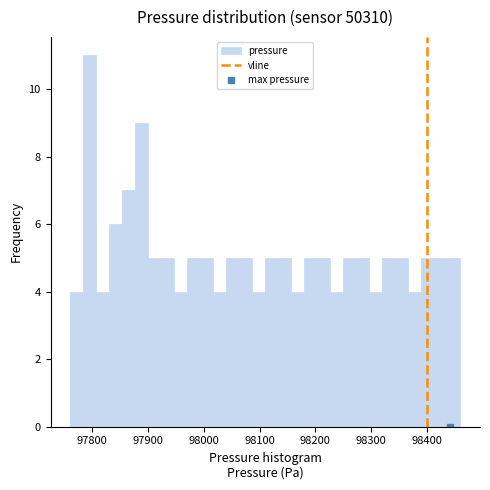

Read against the x-axis, roughly where is the centre of the tallest bar?

97800